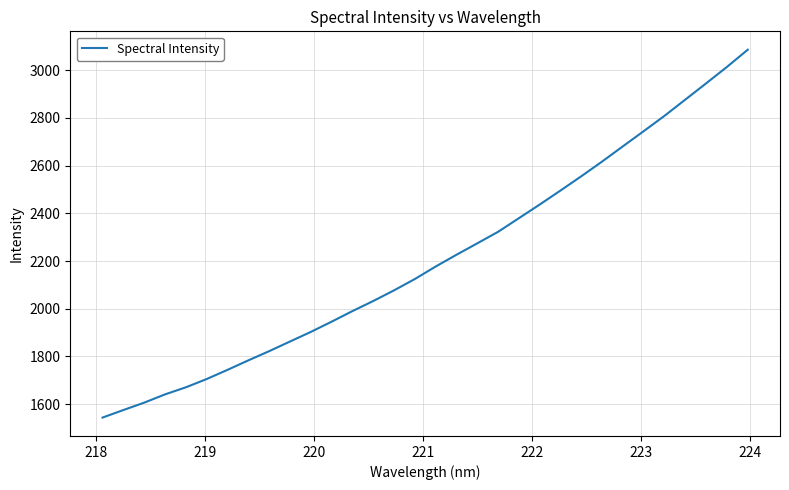

Count the number of values greater than 2177.

16